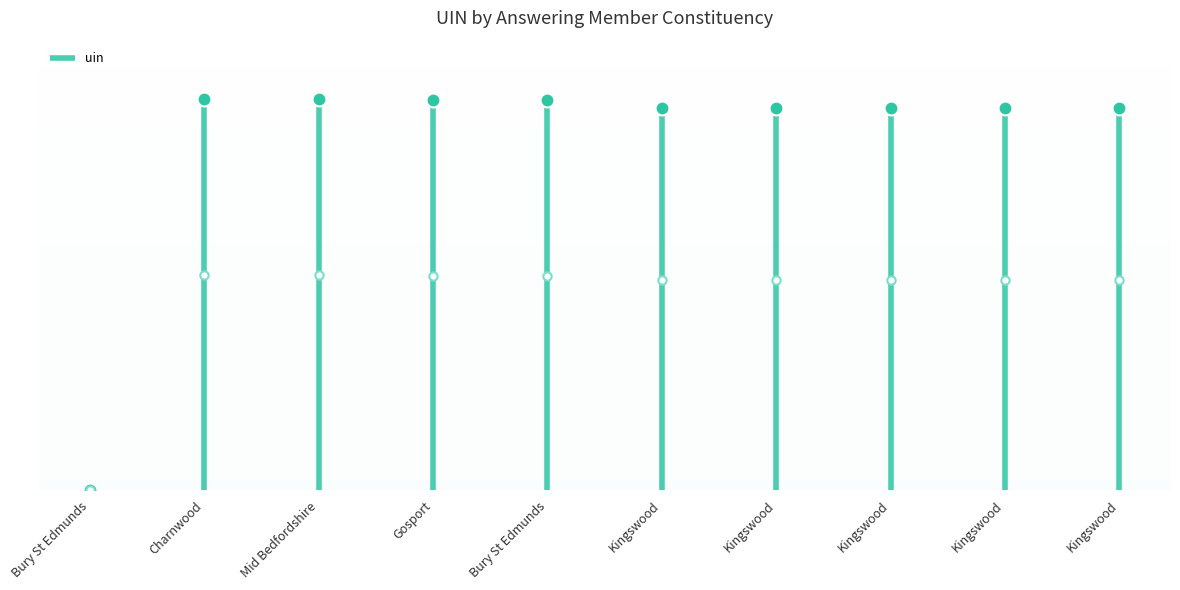

What is the label of the 2nd point from the right?

Kingswood